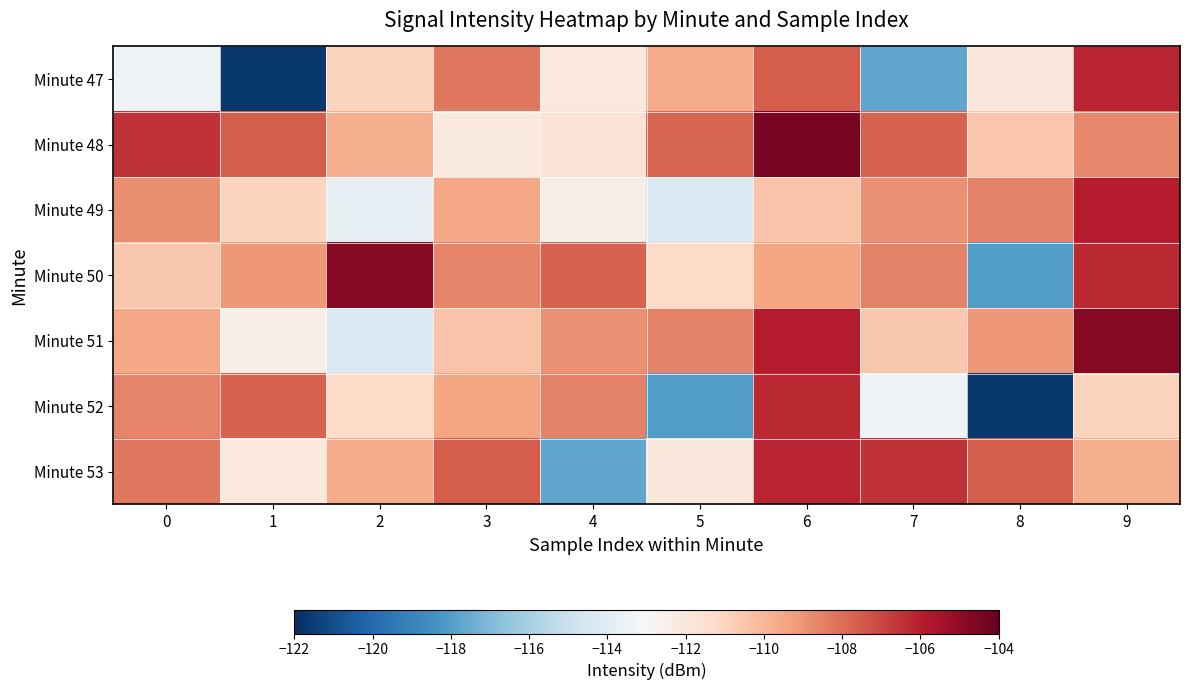

At which category is the sum across all series the highest?

6